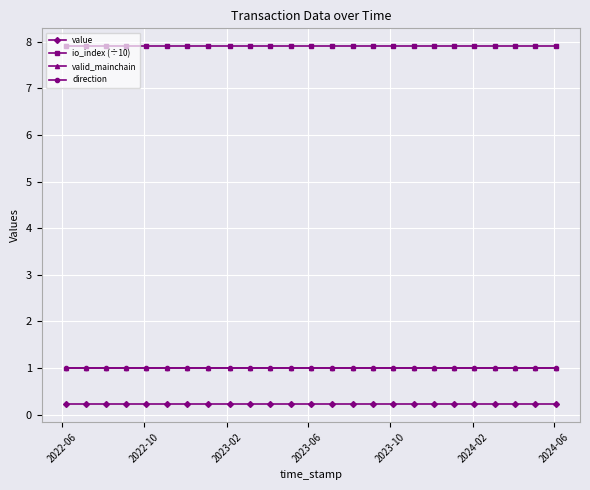

Does the chart have visible grid lines?

Yes